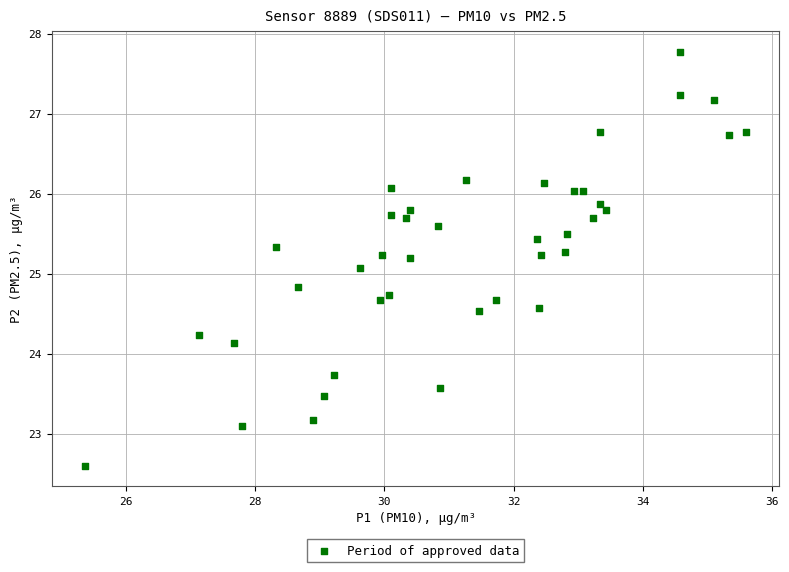

What is the range of Y values (max minus min)?

5.2